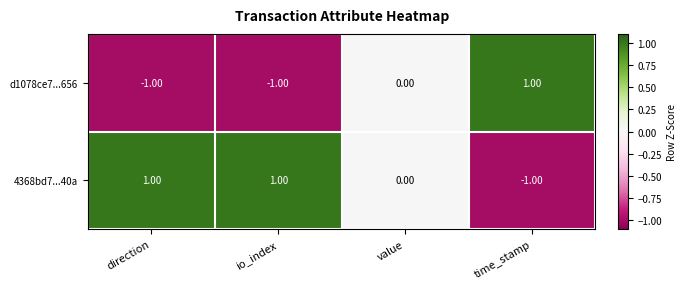

Where is 4368bd7...40a nearest to the value 0?

value